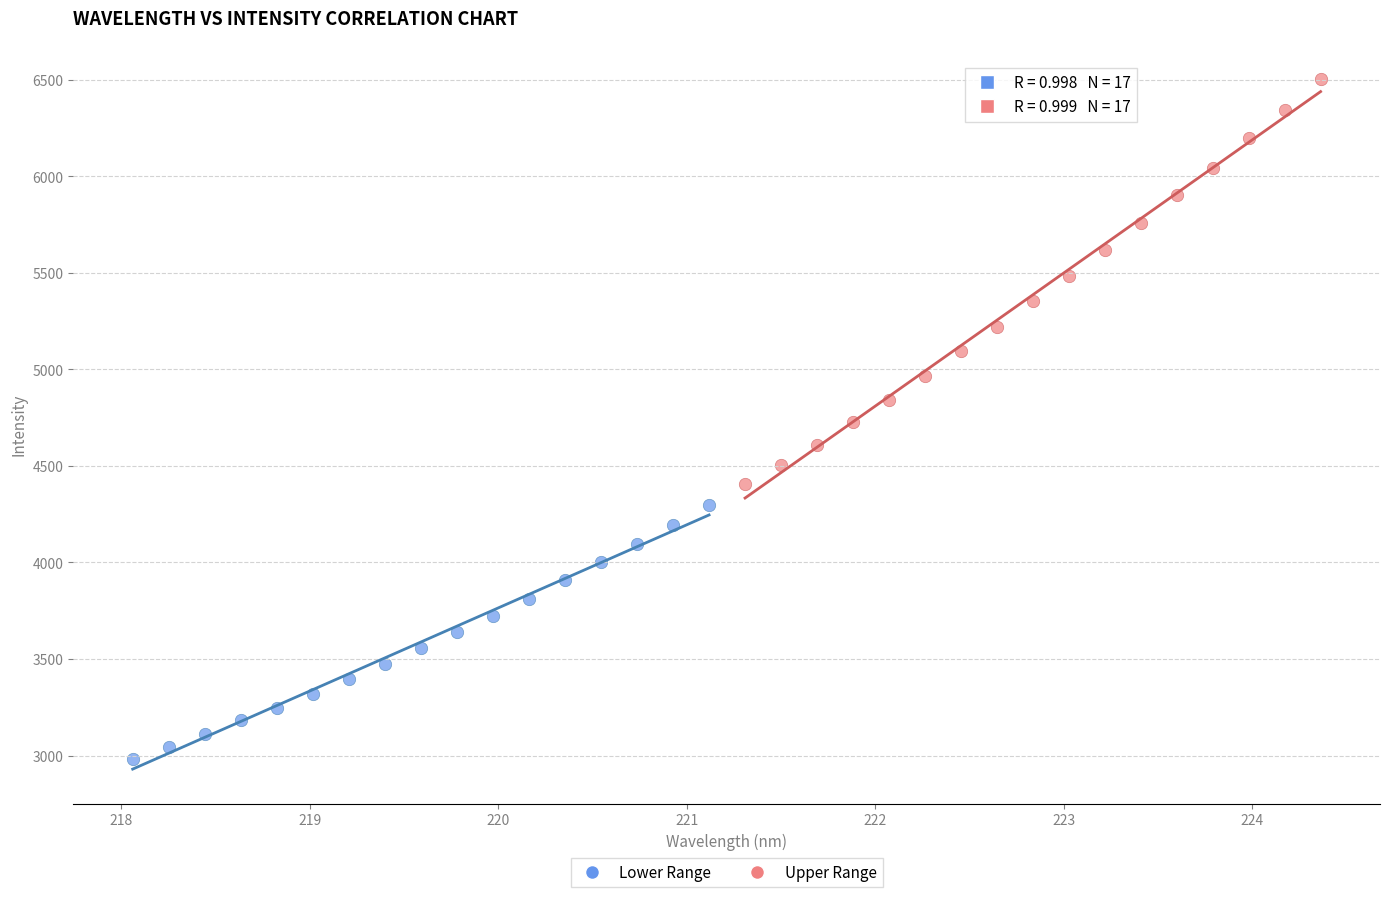

Which series has the largest Y range (max minus min)?

Upper Range